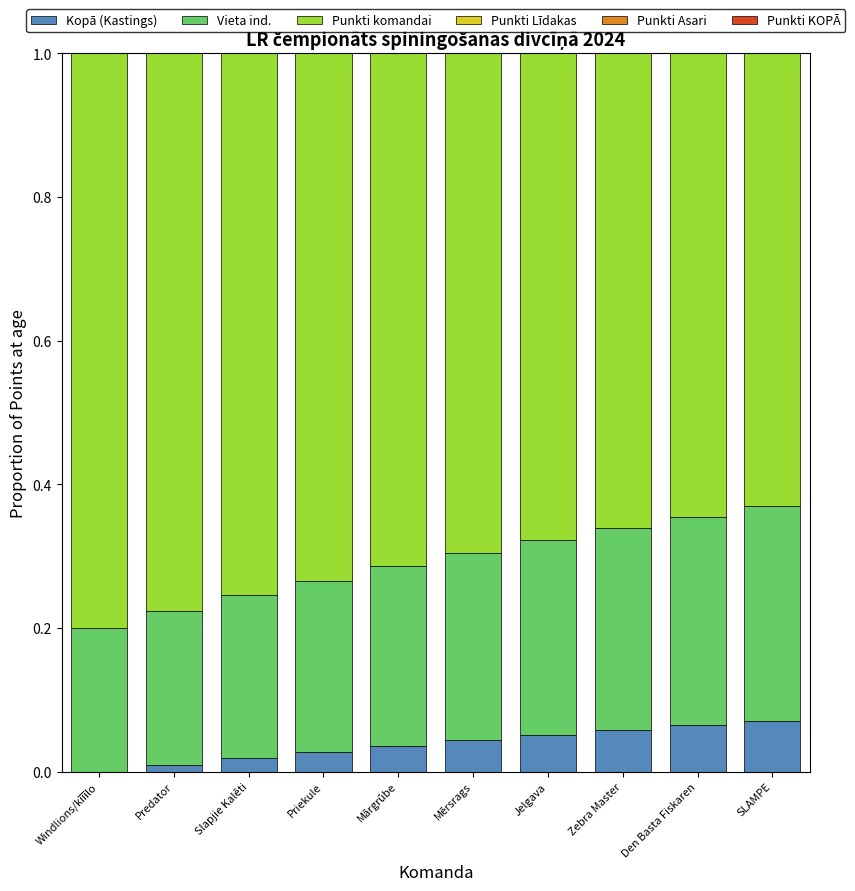

What is the sum of all Kopā (Kastings) values?

0.4